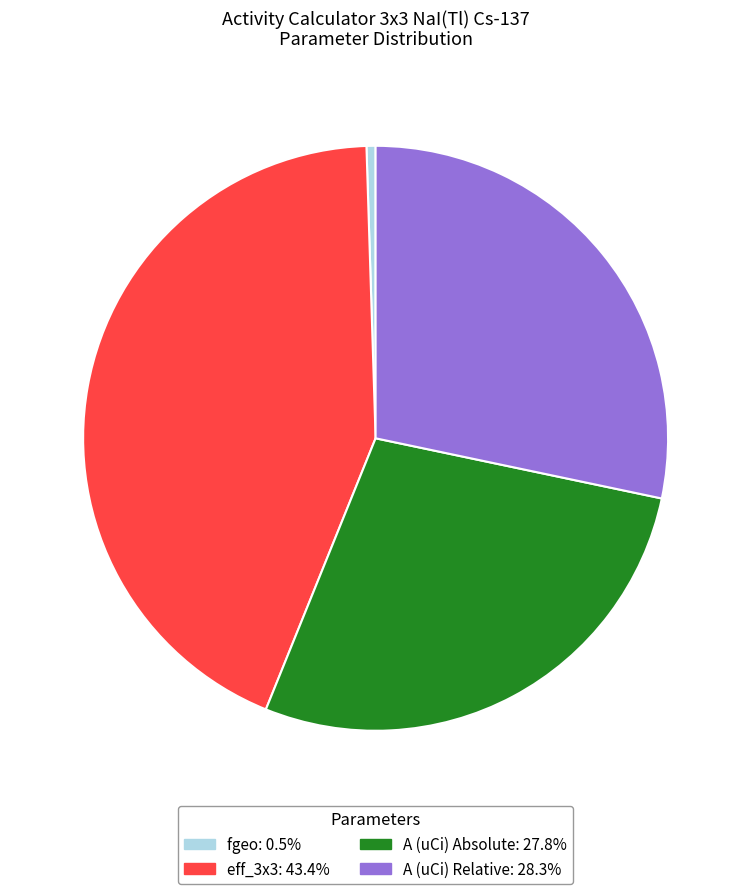

How many slices are in this pie chart?

4